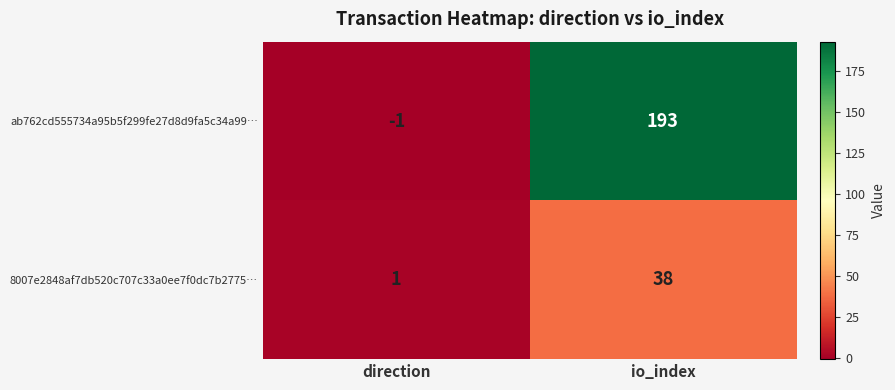

At which category is the sum across all series the highest?

io_index